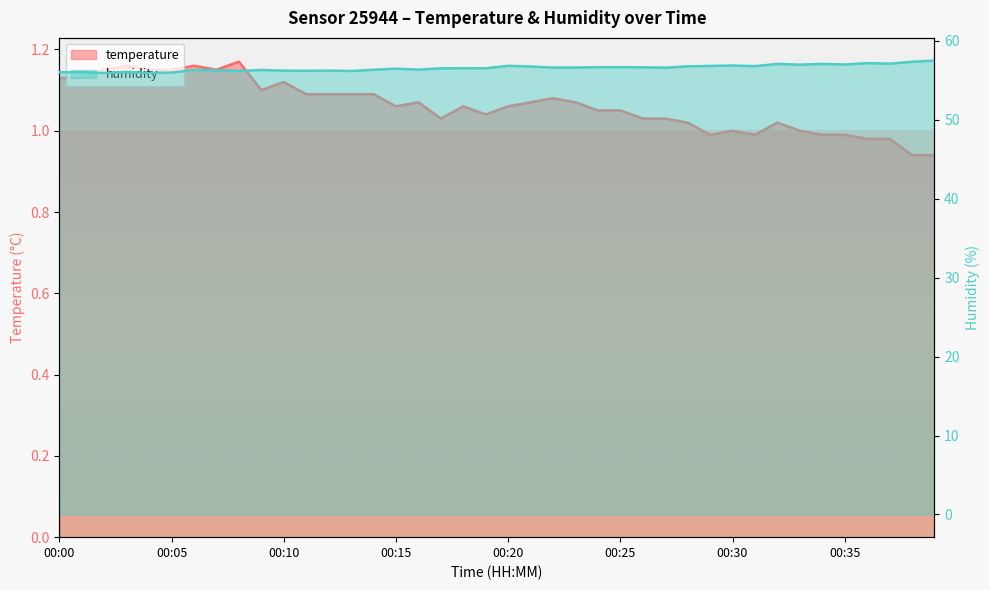

Reading right to left, list all the values displayed in this chart.

temperature: 00:39=0.9	00:38=0.9	00:37=1.0	00:36=1.0	00:35=1.0	00:34=1.0	00:33=1.0	00:32=1.0	00:31=1.0	00:30=1.0	00:29=1.0	00:28=1.0	00:27=1.0	00:26=1.0	00:25=1.1	00:24=1.1	00:23=1.1	00:22=1.1	00:21=1.1	00:20=1.1	00:19=1.0	00:18=1.1	00:17=1.0	00:16=1.1	00:15=1.1	00:14=1.1	00:13=1.1	00:12=1.1	00:11=1.1	00:10=1.1	00:09=1.1	00:08=1.2	00:07=1.1	00:06=1.2	00:05=1.1	00:04=1.1	00:03=1.2	00:02=1.1	00:01=1.1	00:00=1.1
humidity: 00:39=57.5	00:38=57.3	00:37=57.1	00:36=57.2	00:35=57.0	00:34=57.1	00:33=57.0	00:32=57.1	00:31=56.8	00:30=56.9	00:29=56.8	00:28=56.8	00:27=56.6	00:26=56.6	00:25=56.6	00:24=56.6	00:23=56.6	00:22=56.6	00:21=56.7	00:20=56.8	00:19=56.5	00:18=56.5	00:17=56.5	00:16=56.3	00:15=56.5	00:14=56.3	00:13=56.2	00:12=56.2	00:11=56.2	00:10=56.2	00:09=56.3	00:08=56.2	00:07=56.3	00:06=56.3	00:05=56.0	00:04=55.9	00:03=56.0	00:02=55.9	00:01=56.0	00:00=56.0